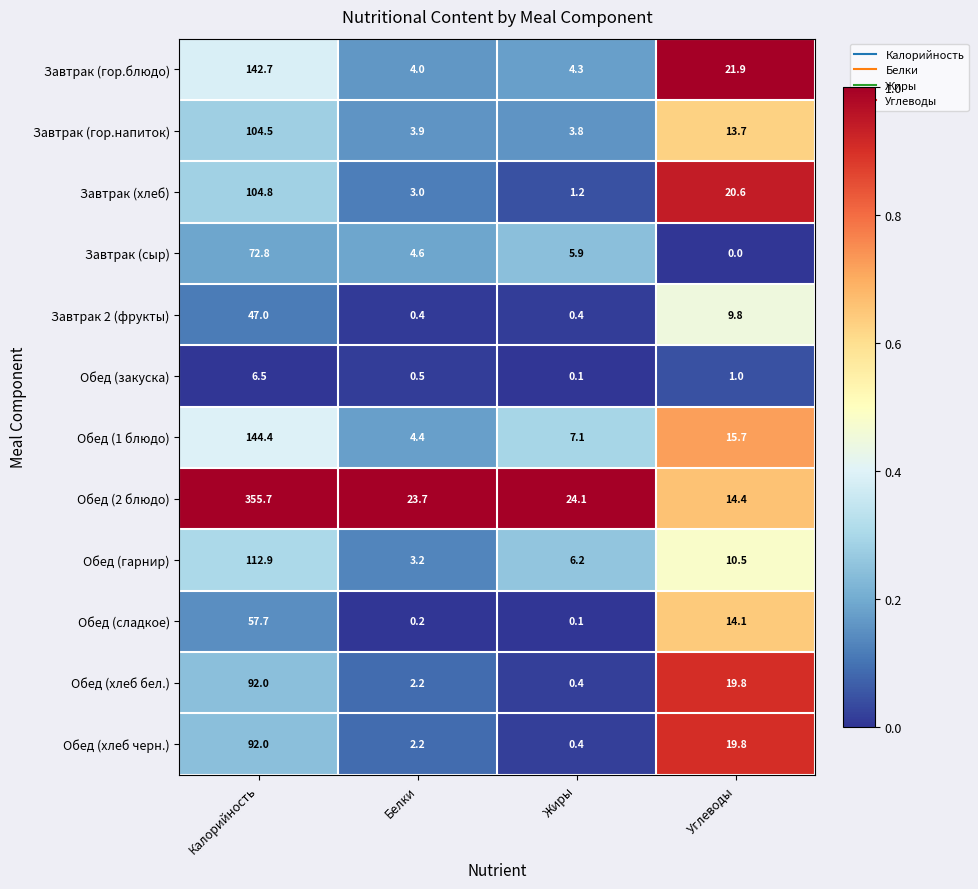

The Завтрак (хлеб) series shows 104.8 at Калорийность. True or false?

True